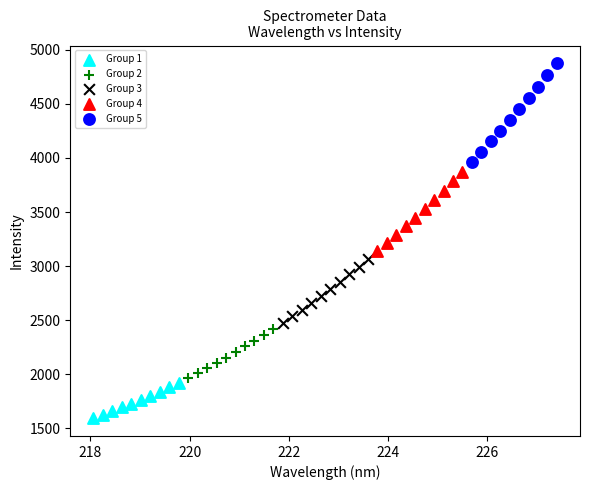

Which series reaches the maximum Y coordinate?

Group 5